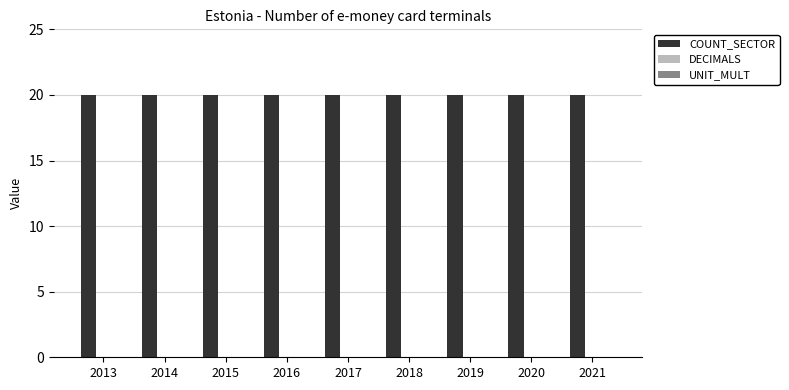

List the series in order of their peak value, lowest first.

DECIMALS, UNIT_MULT, COUNT_SECTOR